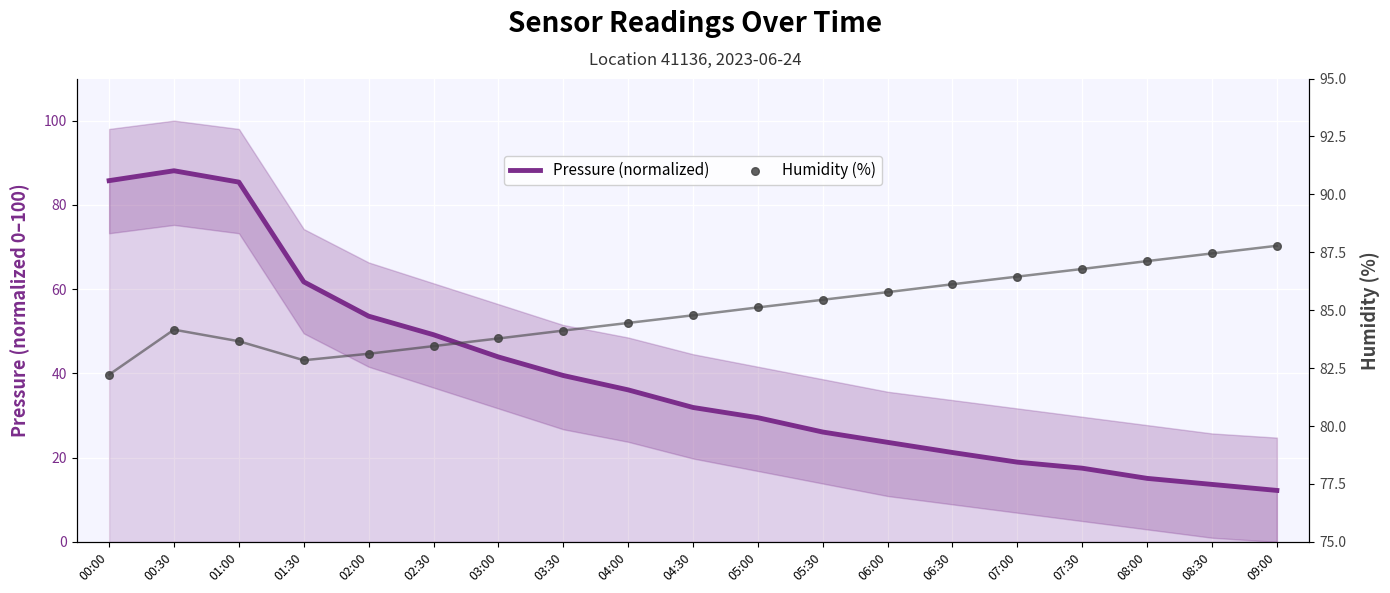

Which series reaches the maximum Y coordinate?

Pressure (normalized)